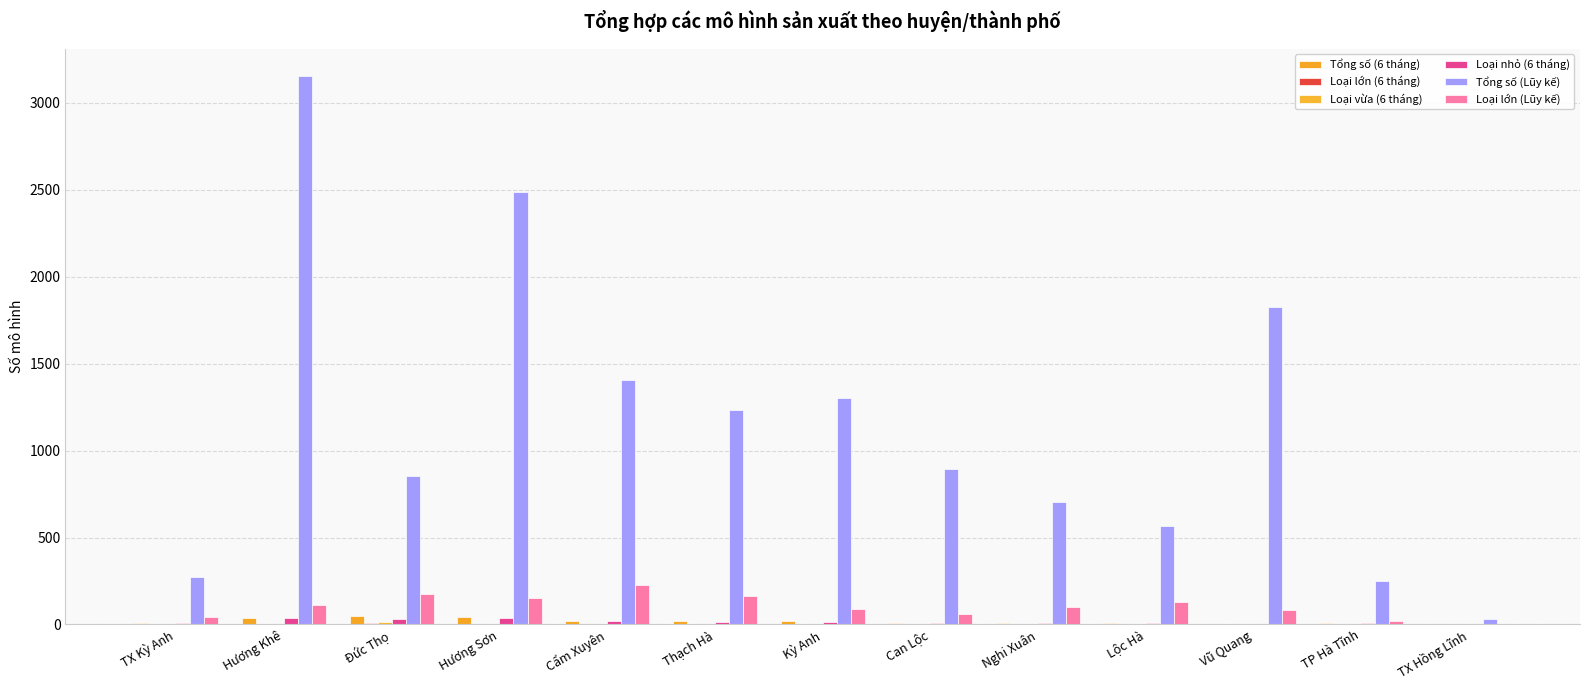

The Loại lớn (Lũy kế) series shows 4 at TX Hồng Lĩnh. True or false?

False